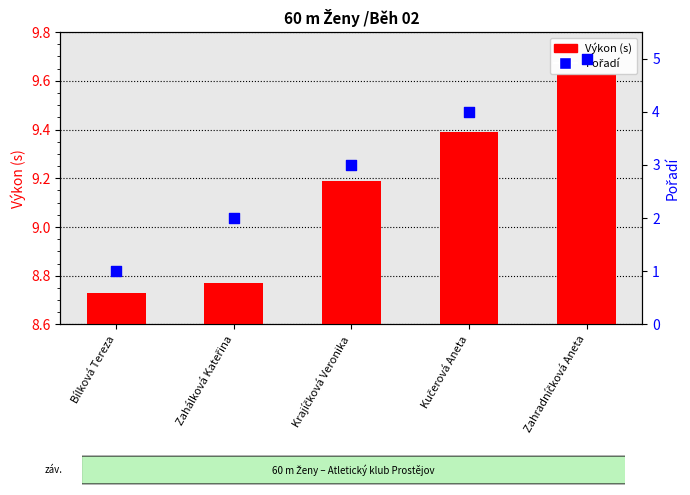

Which series contains the lowest Y value?

Pořadí